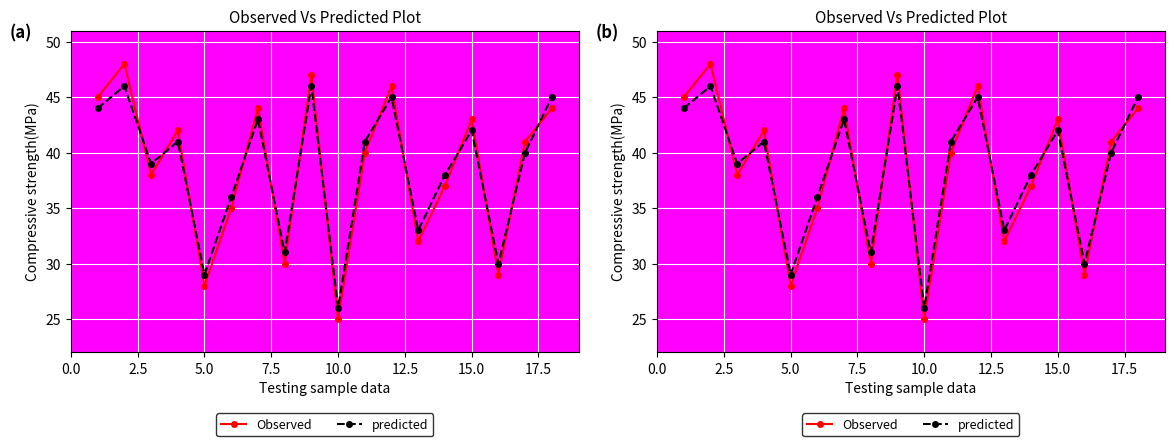

How many values in the predicted series exceed 41?

7